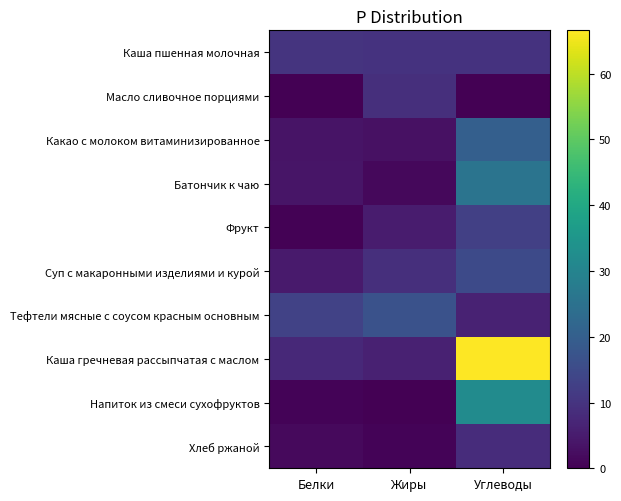

Reading left to right, extract all data points from this chart.

Каша пшенная молочная: Белки=9.9	Жиры=9.8	Углеводы=9.8
Масло сливочное порциями: Белки=0.1	Жиры=9.0	Углеводы=0.0
Какао с молоком витаминизированное: Белки=3.6	Жиры=2.9	Углеводы=20.1
Батончик к чаю: Белки=3.8	Жиры=1.4	Углеводы=25.7
Фрукт: Белки=0.5	Жиры=5.0	Углеводы=12.7
Суп с макаронными изделиями и курой: Белки=4.9	Жиры=8.9	Углеводы=15.0
Тефтели мясные с соусом красным основным: Белки=13.1	Жиры=16.8	Углеводы=6.3
Каша гречневая рассыпчатая с маслом: Белки=7.6	Жиры=6.1	Углеводы=66.6
Напиток из смеси сухофруктов: Белки=0.7	Жиры=0.1	Углеводы=32.0
Хлеб ржаной: Белки=1.7	Жиры=0.7	Углеводы=8.5